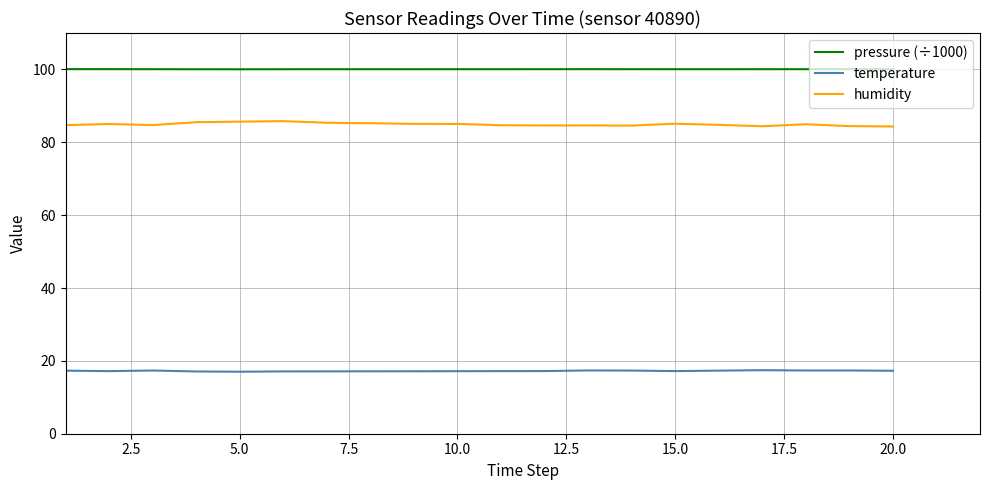

List the series in order of their overall mean, highest first.

pressure (÷1000), humidity, temperature